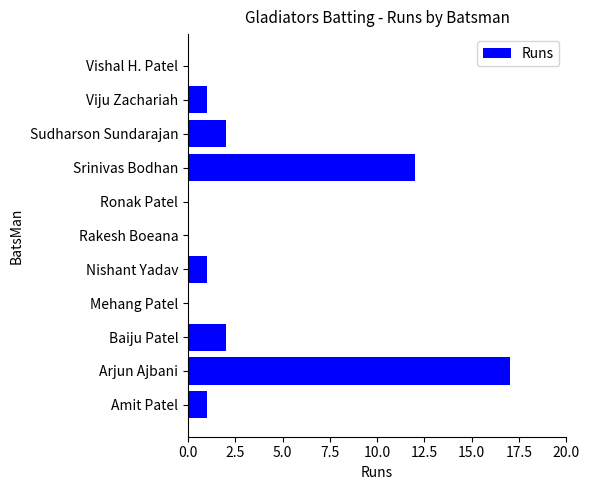

At which category does the chart reach its peak across all series?

Arjun Ajbani